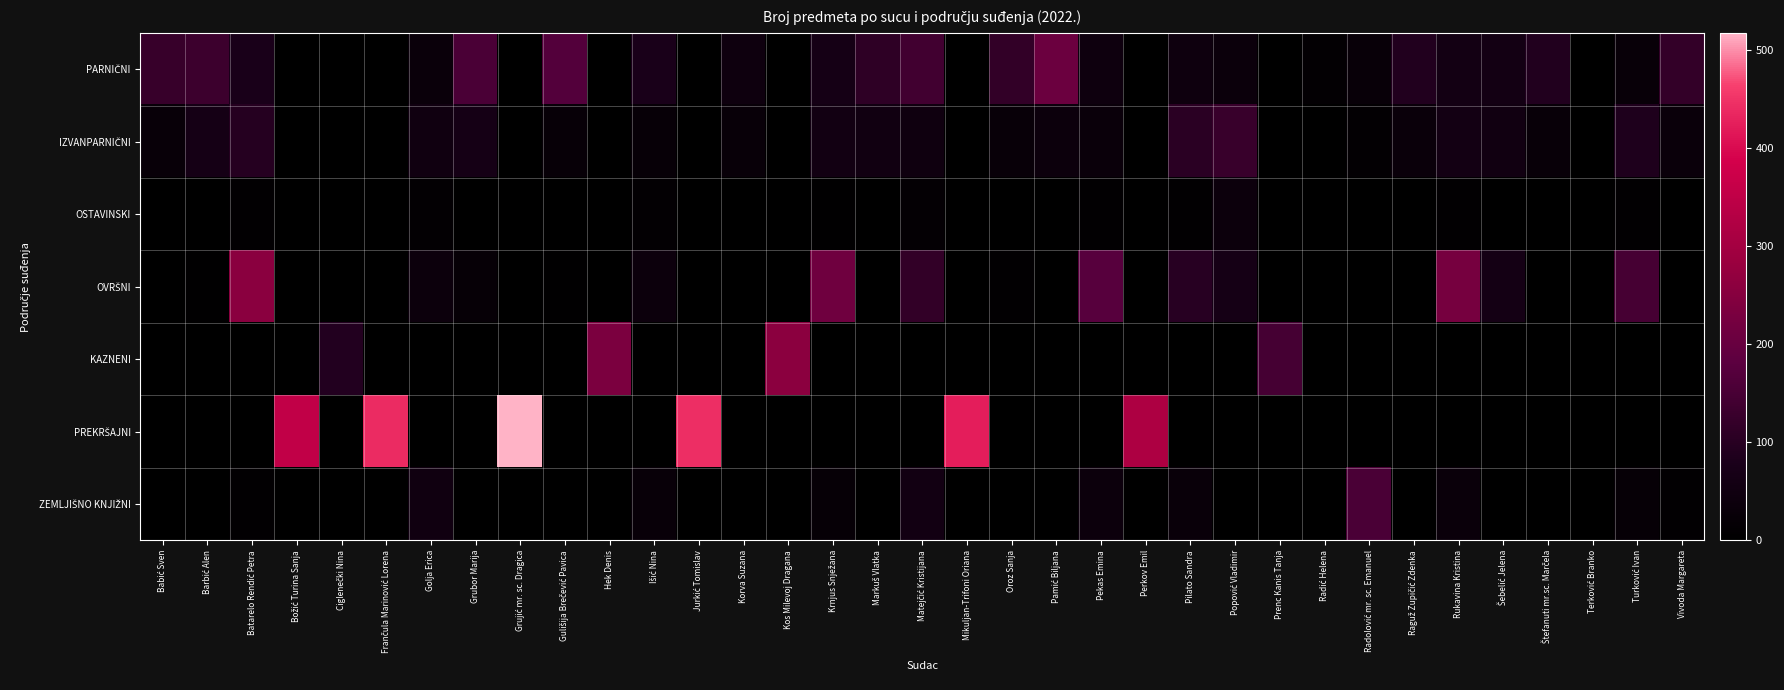

Which series has the largest total across all categories?

PREKRŠAJNI